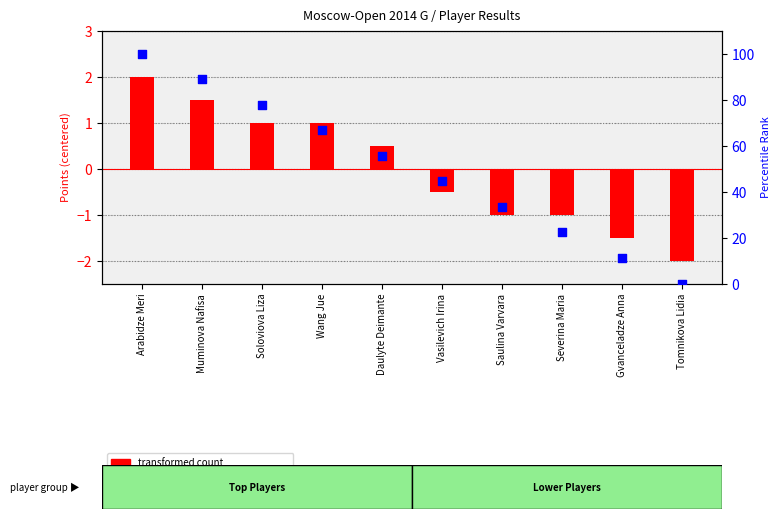

At which category is the sum across all series the highest?

Arabidze Meri